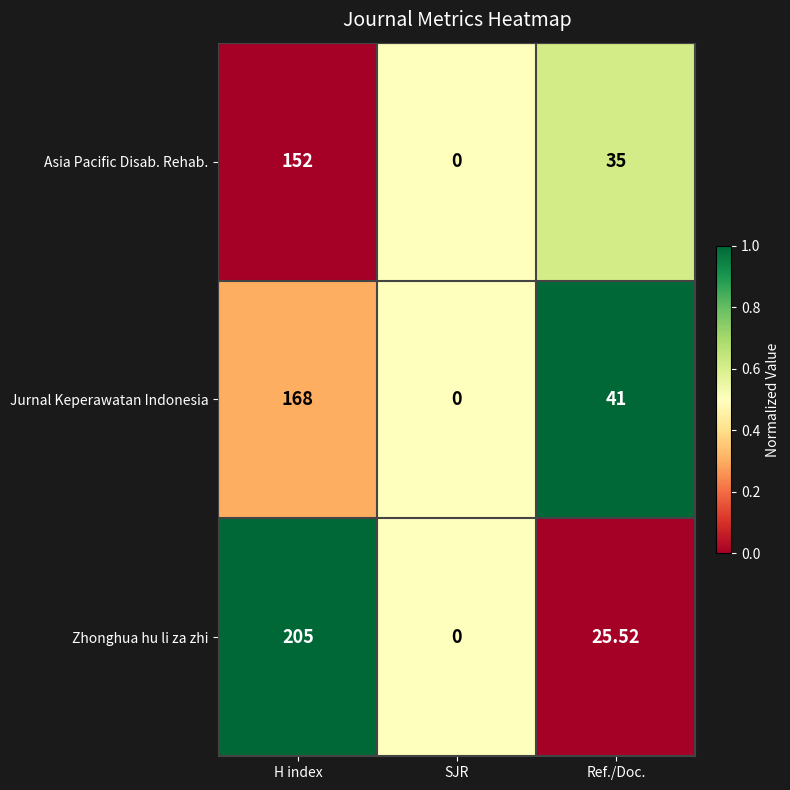

Which series has the largest total across all categories?

Zhonghua hu li za zhi